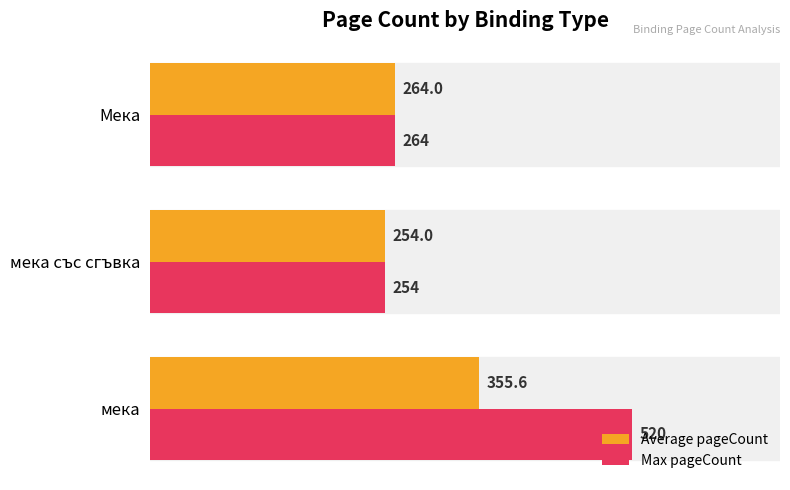

How many data points in Max pageCount are above 264?

1